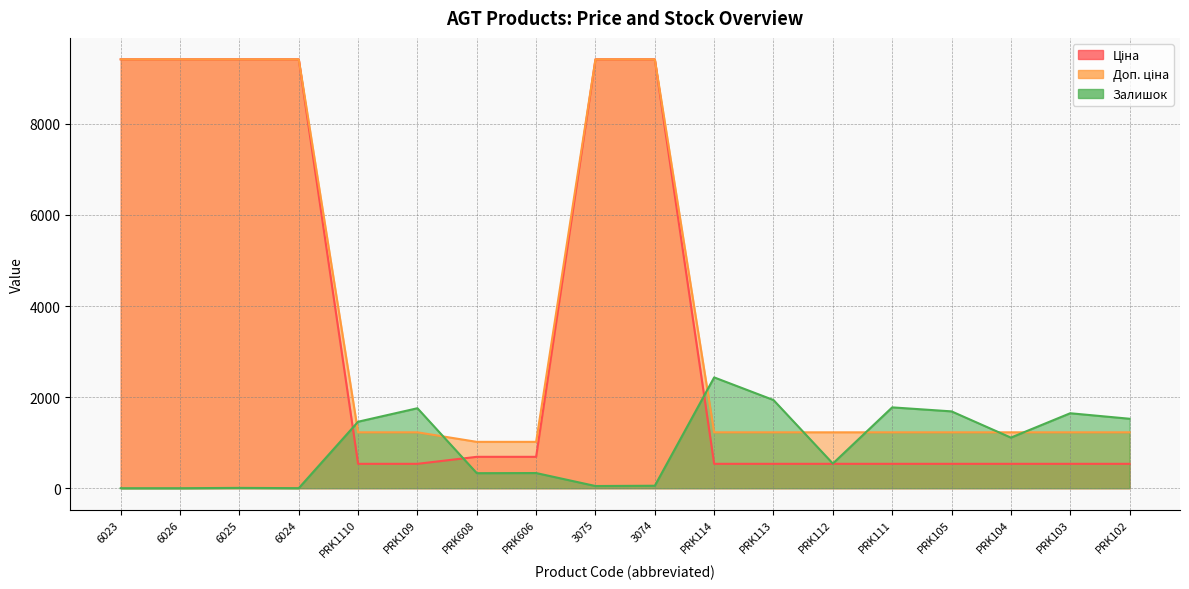

Does the chart have visible grid lines?

Yes